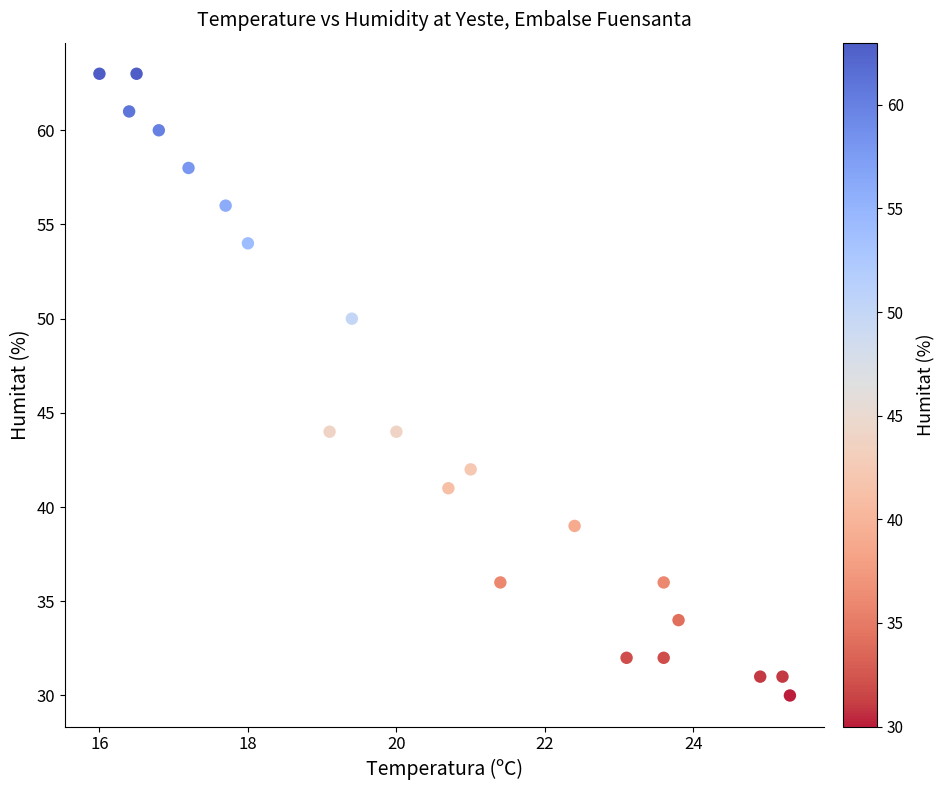

What is the range of Y values (max minus min)?

33